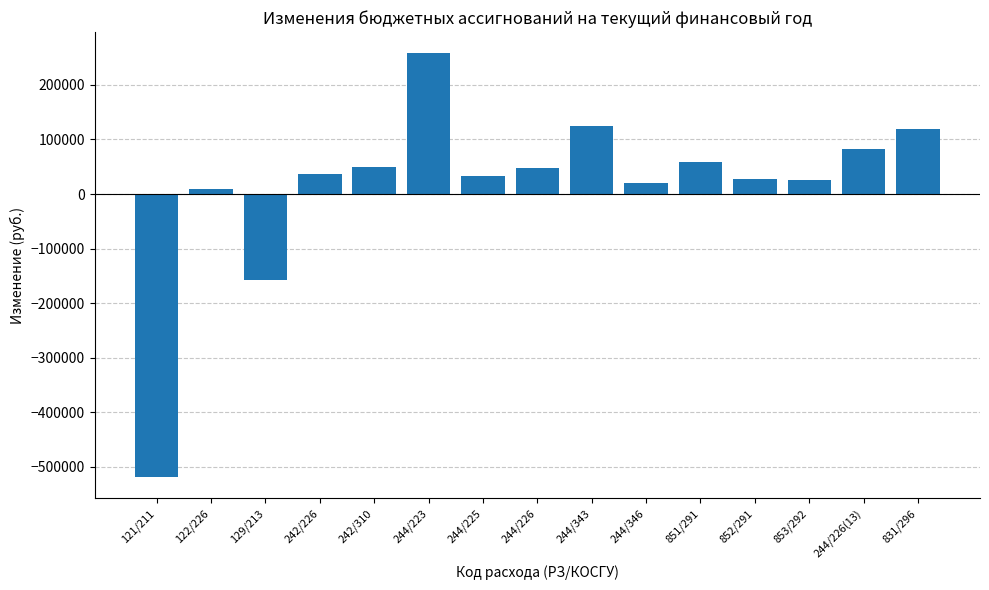

What is the label of the 3rd bar from the left?

129/213